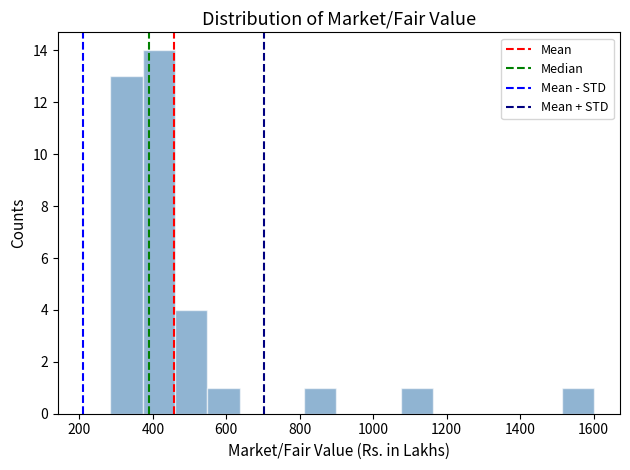

Reading left to right, list every bar in this chart as the range it spans on the x-axis followed by its height. Neither the bar edges nor the heights are printed on the chart, so give them approximately, as read against the axes.

280 to 380: 13
380 to 460: 14
460 to 540: 4
540 to 640: 1
640 to 720: 0
720 to 820: 0
820 to 900: 1
900 to 980: 0
980 to 1080: 0
1080 to 1160: 1
1160 to 1260: 0
1260 to 1340: 0
1340 to 1420: 0
1420 to 1520: 0
1520 to 1600: 1